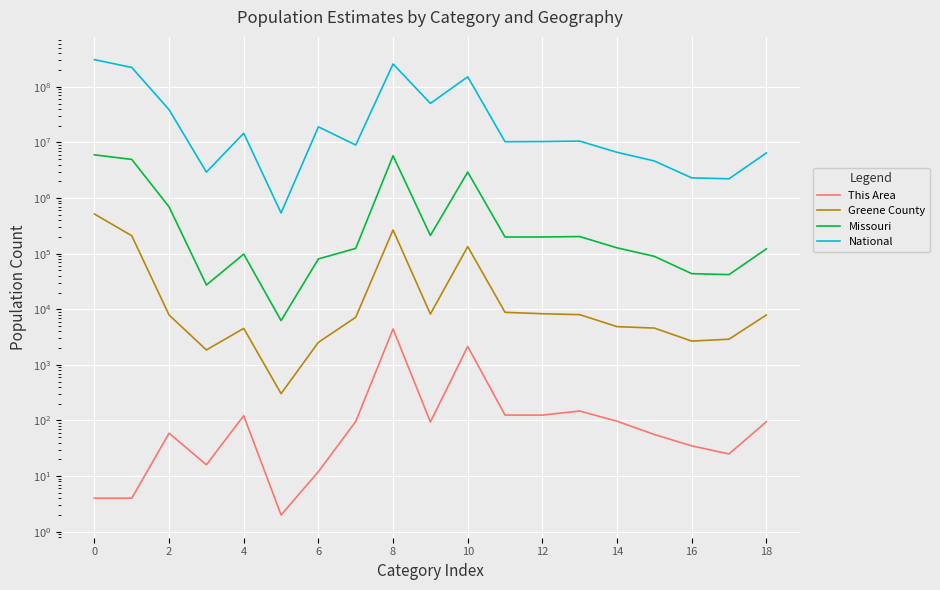

At how many categories does at least one series exceed 52965097?

4